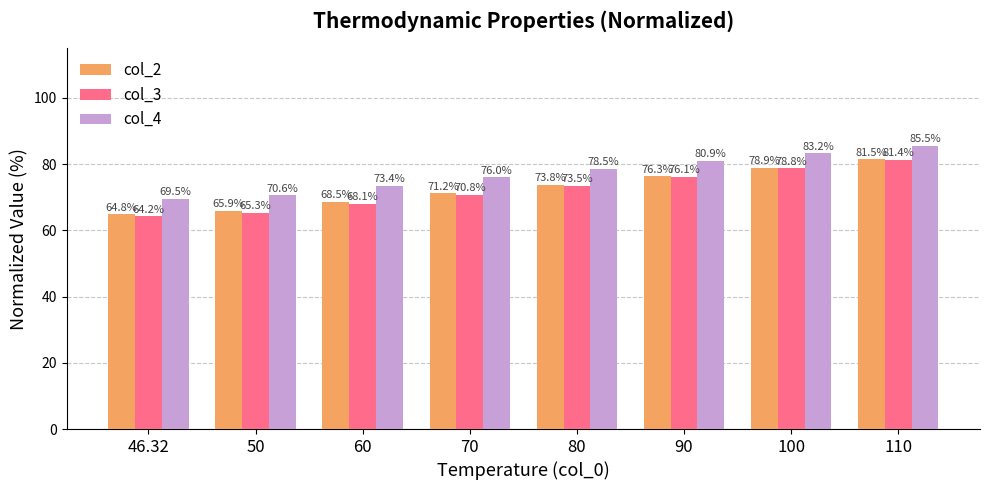

Between 80 and 110, which series saw the biggest shift?

col_3